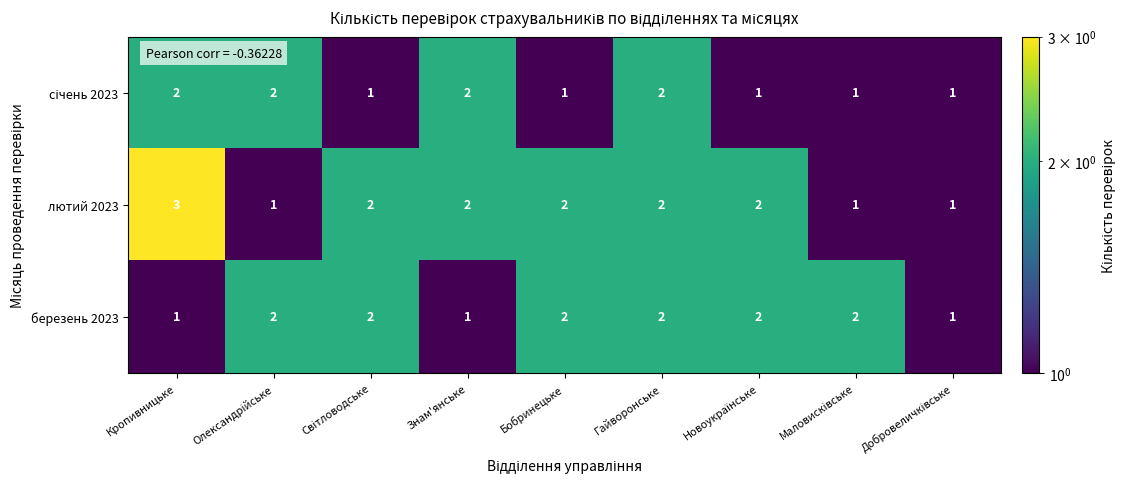

What is the total value across all series at Кропивницьке?

6